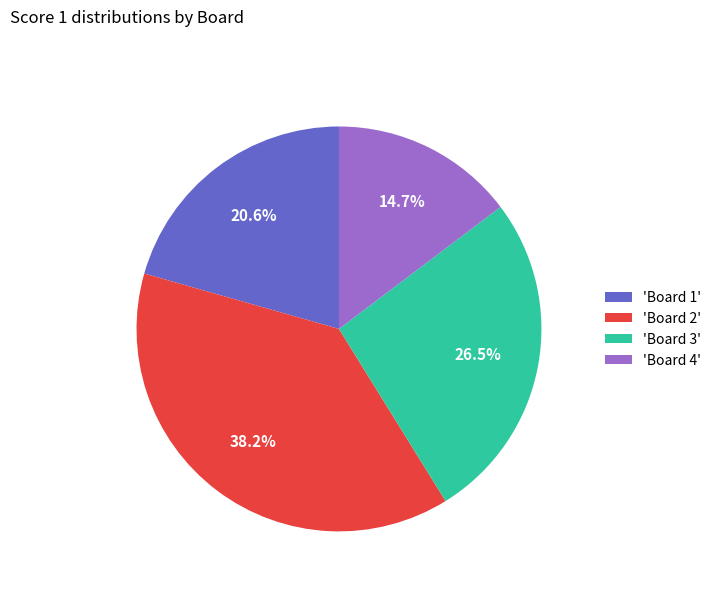

Which category has the smallest portion of the pie?

'Board 4'